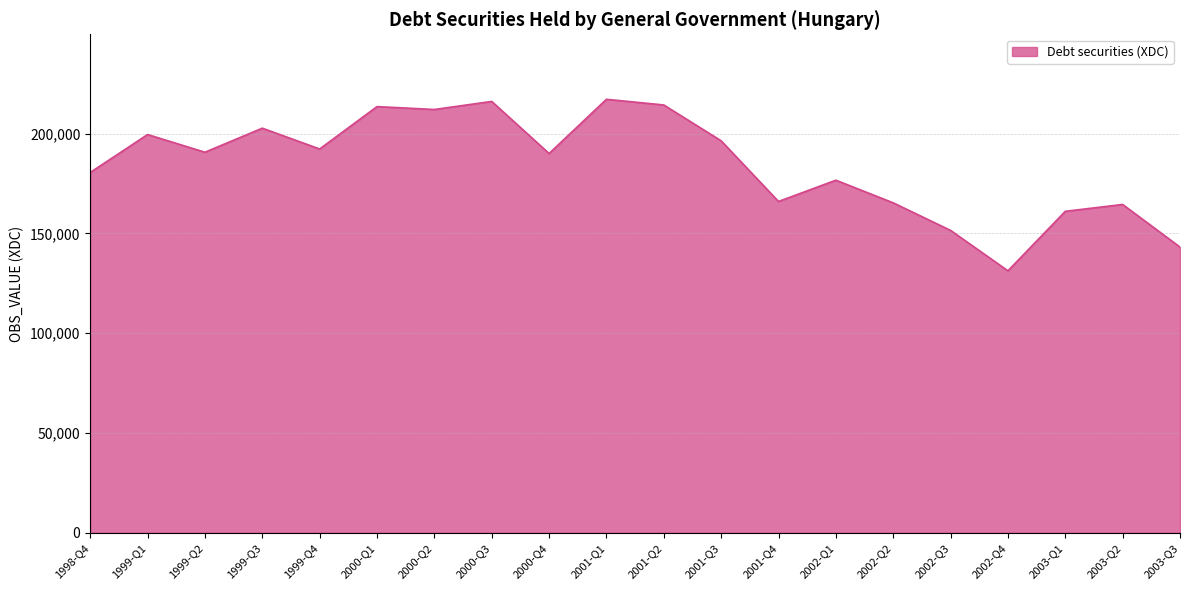

Approximately how many times larger is the value at 2003-Q3 compared to 1999-Q4?

0.7